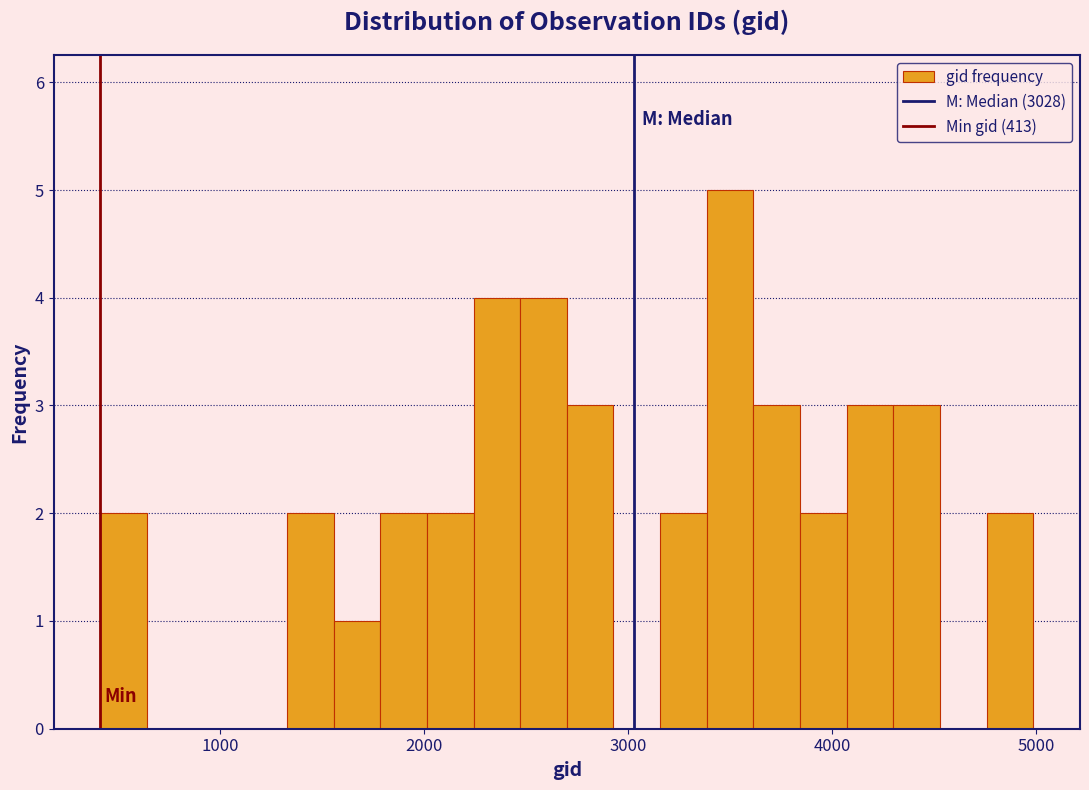

Around what value on the x-axis is the tallest bar? Give the approximate position of its centre, as read against the axis.

3500